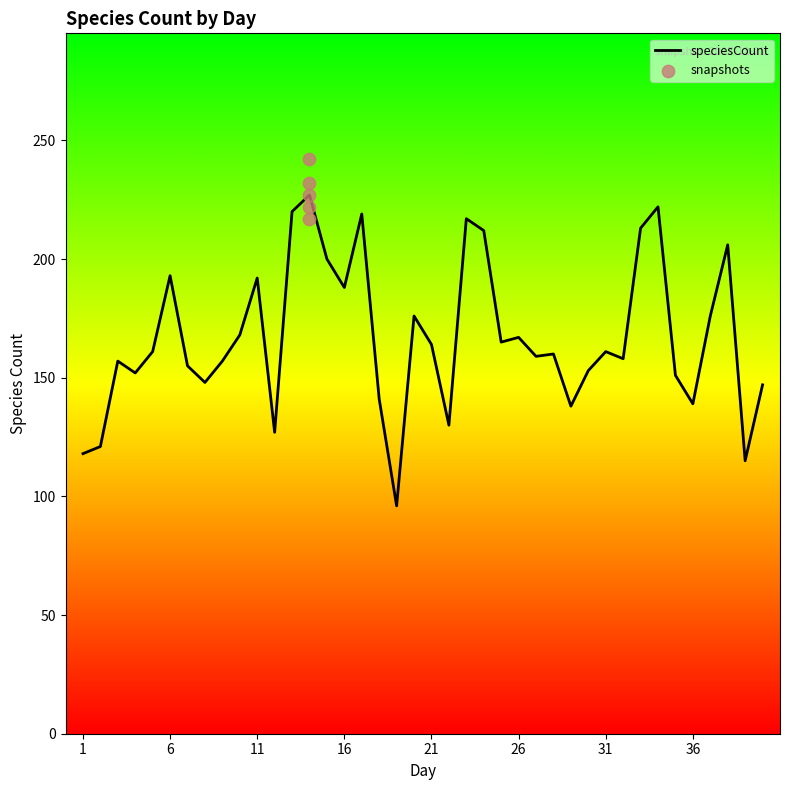

What is the change in value from 31 to 33?

+52